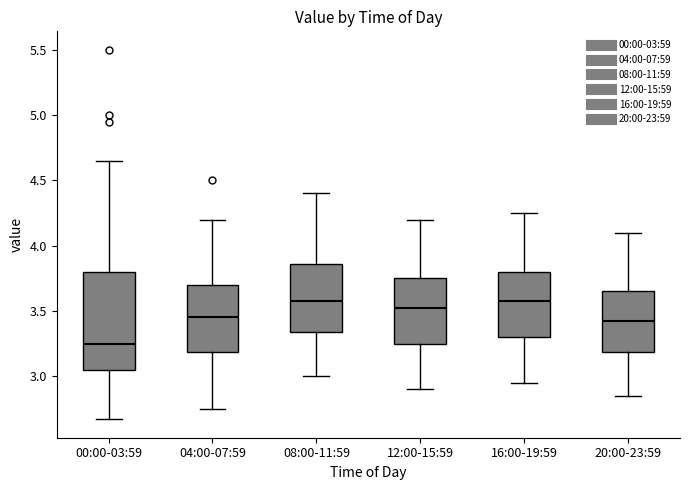

Reading left to right, read every box against the y-axis: the position of its median line, the range the box covers, and the ends of its whiskers. The values are not printed on the chart, so give them approximately, as read against the axis.

00:00-03:59: median 3.25, box 3.05 to 3.80, whiskers 2.65 to 4.65
04:00-07:59: median 3.45, box 3.20 to 3.70, whiskers 2.75 to 4.20
08:00-11:59: median 3.60, box 3.35 to 3.85, whiskers 3.00 to 4.40
12:00-15:59: median 3.55, box 3.25 to 3.75, whiskers 2.90 to 4.20
16:00-19:59: median 3.60, box 3.30 to 3.80, whiskers 2.95 to 4.25
20:00-23:59: median 3.45, box 3.20 to 3.65, whiskers 2.85 to 4.10